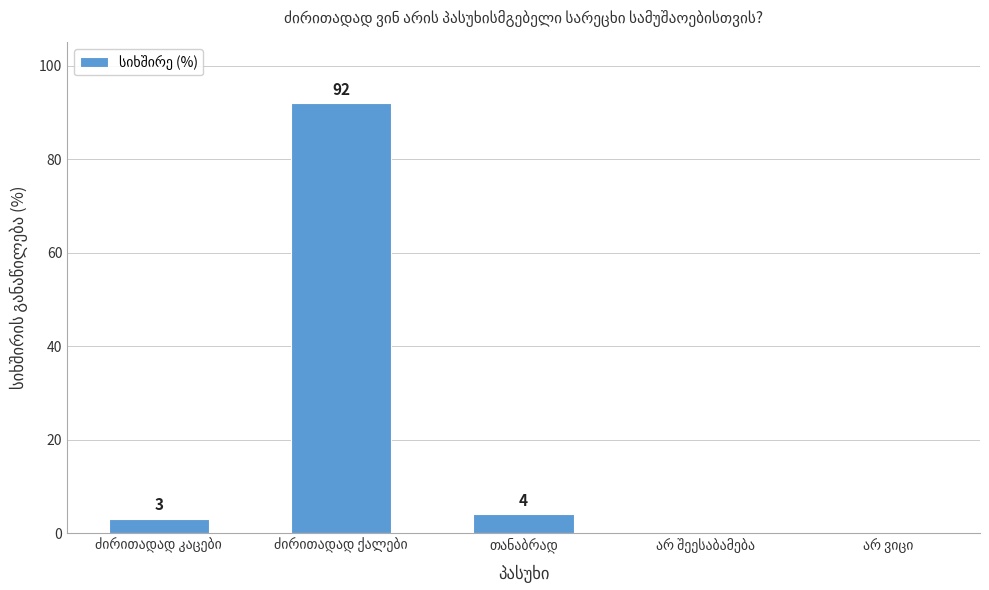

What is the sum of all values?

99